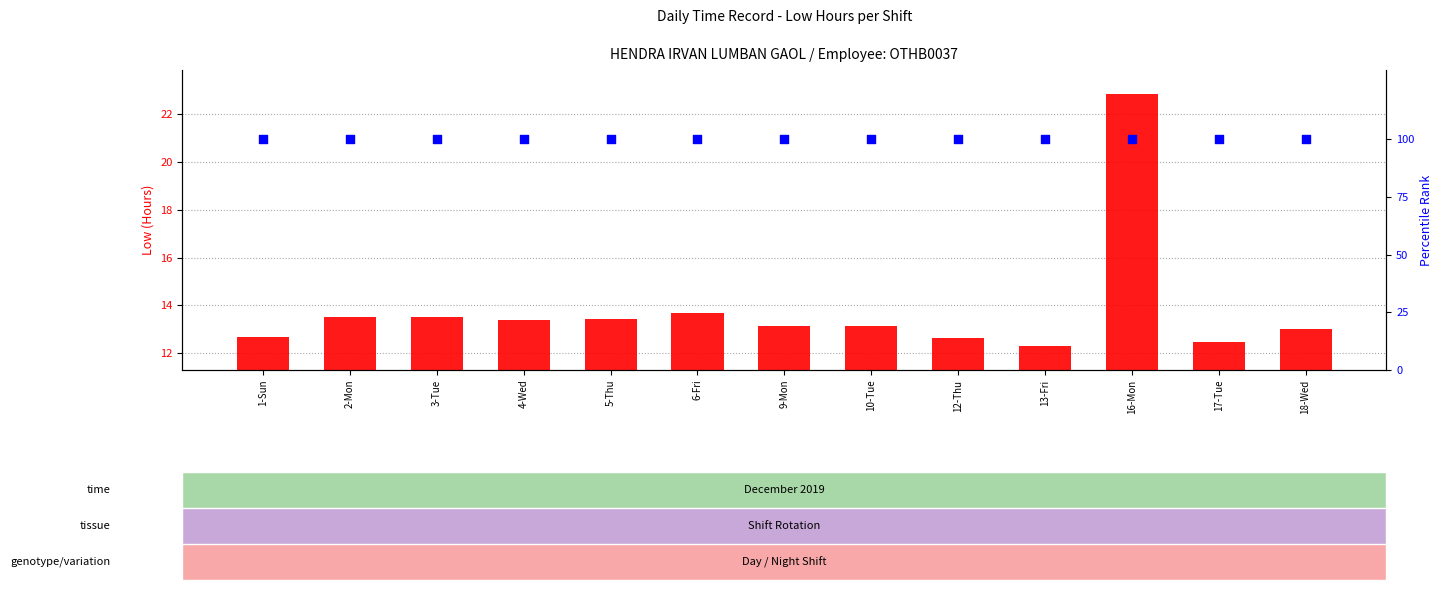

At which category is the sum across all series the highest?

16-Mon